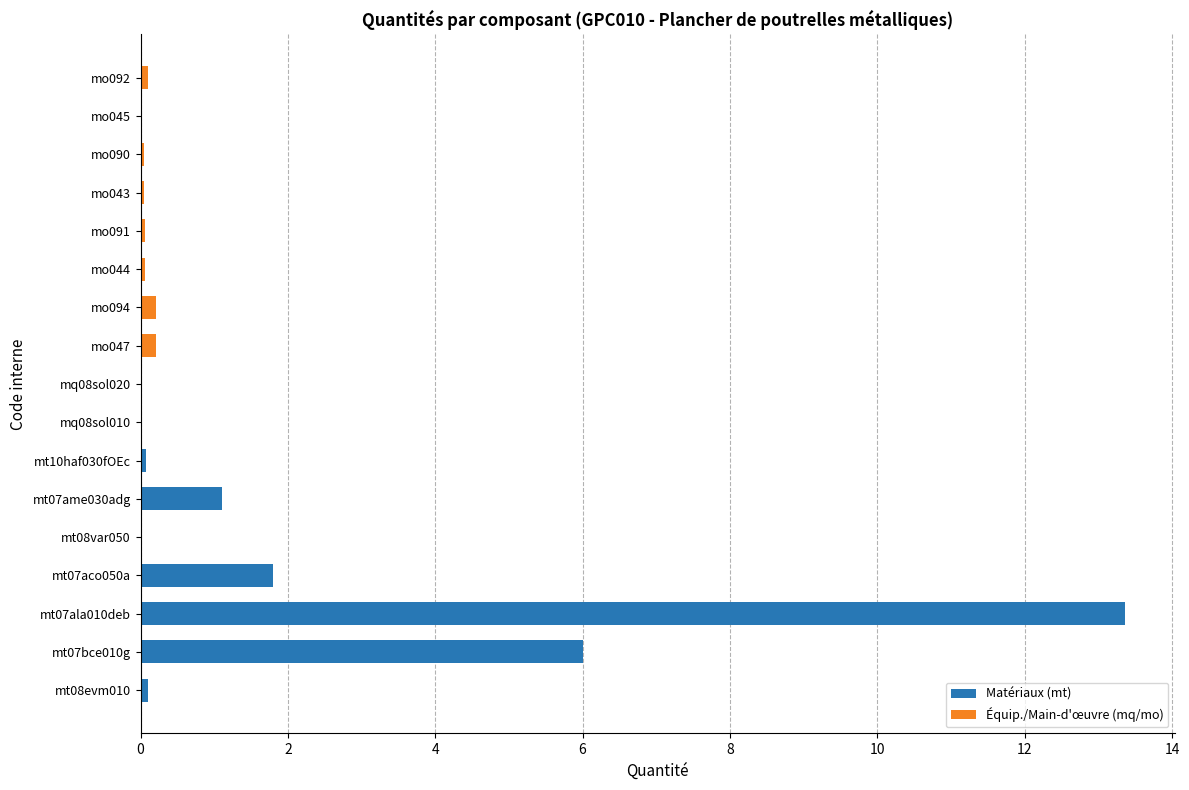

What is the average value?

1.4